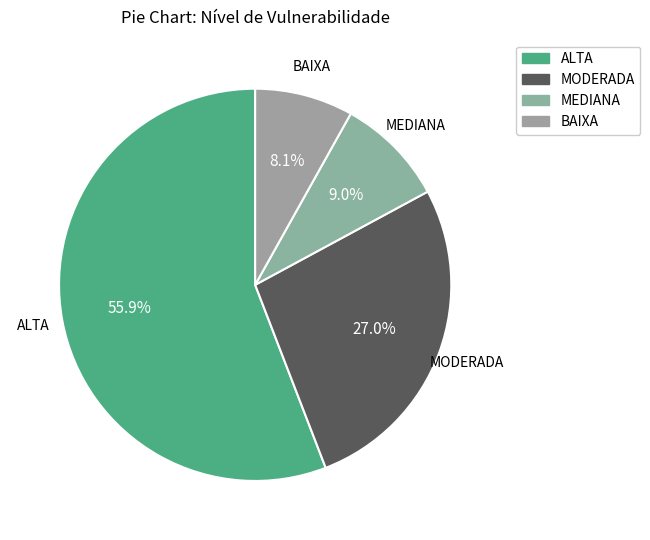

To the nearest percent, what is the average slice percentage?

25%